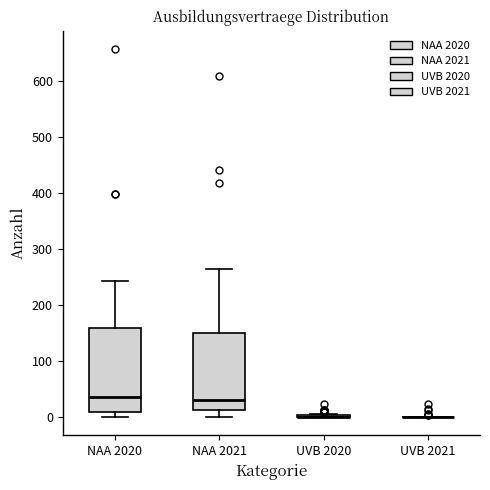

Which box is the tallest, from its lower edge to its upper edge?

NAA 2020